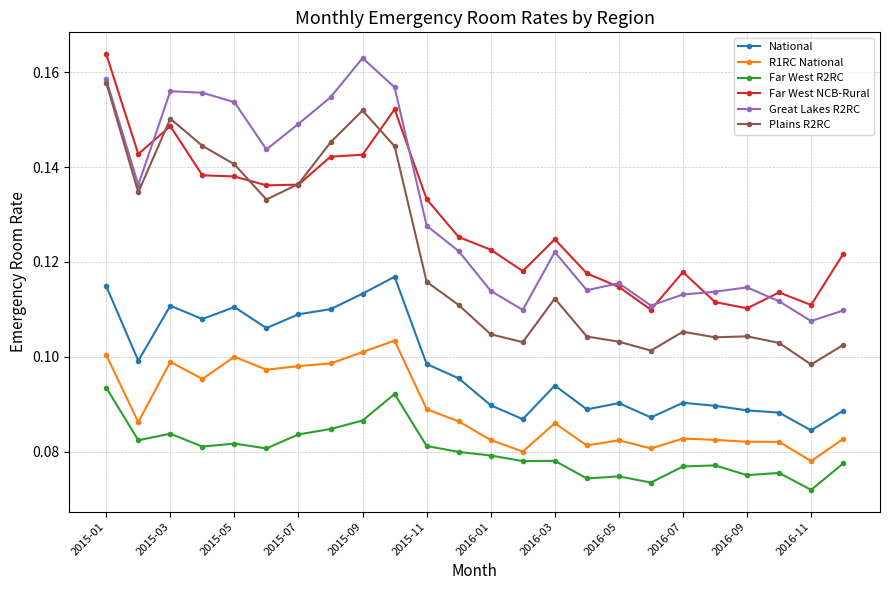

How many Plains R2RC values are between 0 and 1?

24